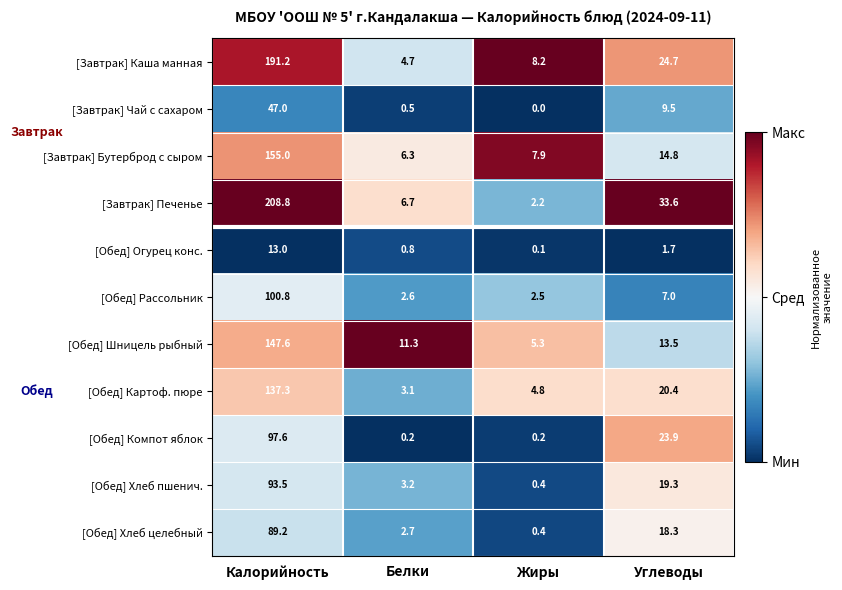

What is the difference between the [Завтрак] Чай с сахаром values at Жиры and Углеводы?

9.5